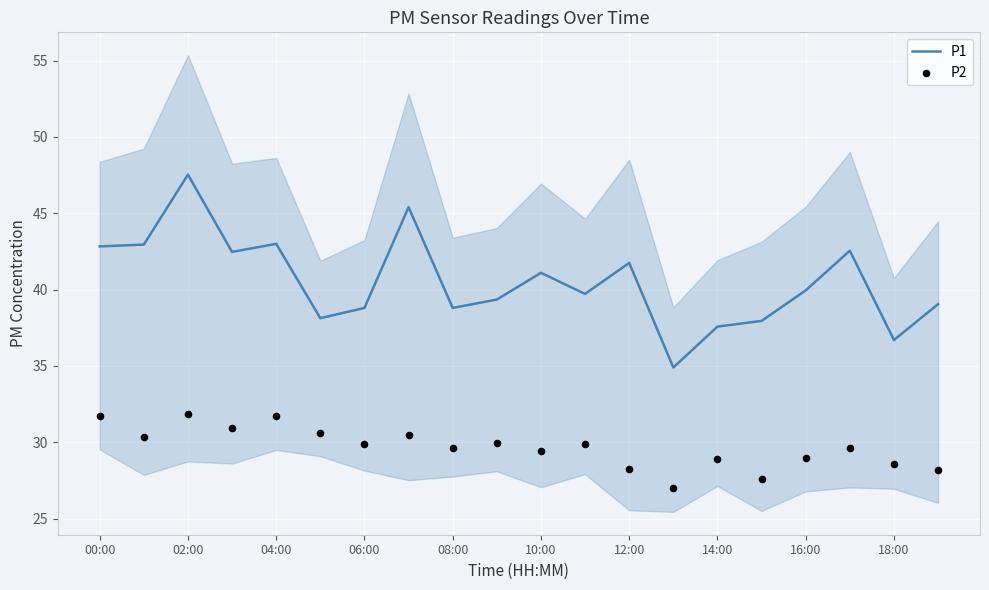

Is the value of P2 at 10 greater than the value of P1 at 15?

No